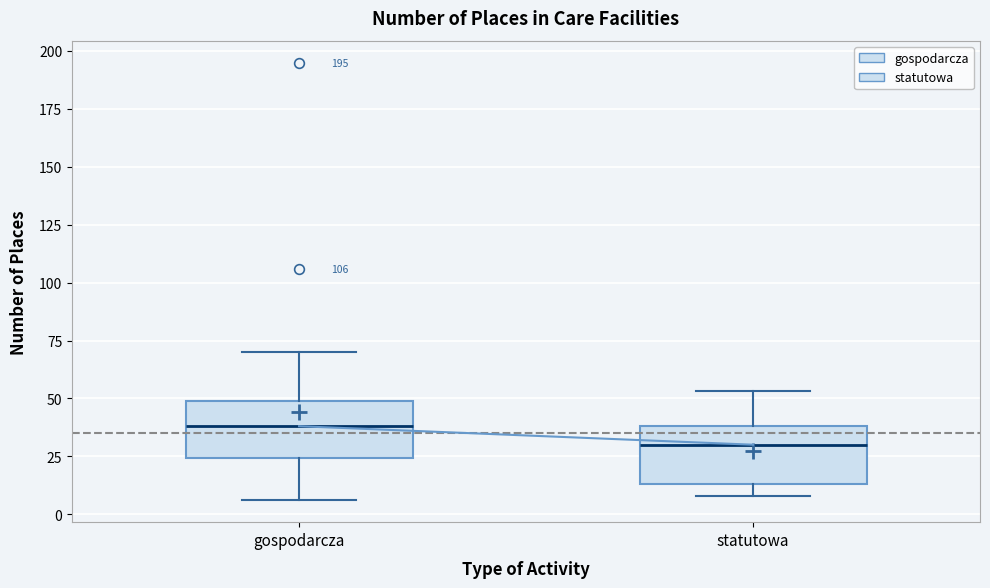

Reading left to right, transcribe this box plot: for each box, give where its median line is, the range the box spans, and where its two whiskers end, as read against the y-axis. The values are not printed on the chart, so give them approximately, as read against the axis.

gospodarcza: median 40, box 25 to 50, whiskers 5 to 70
statutowa: median 30, box 15 to 40, whiskers 10 to 55